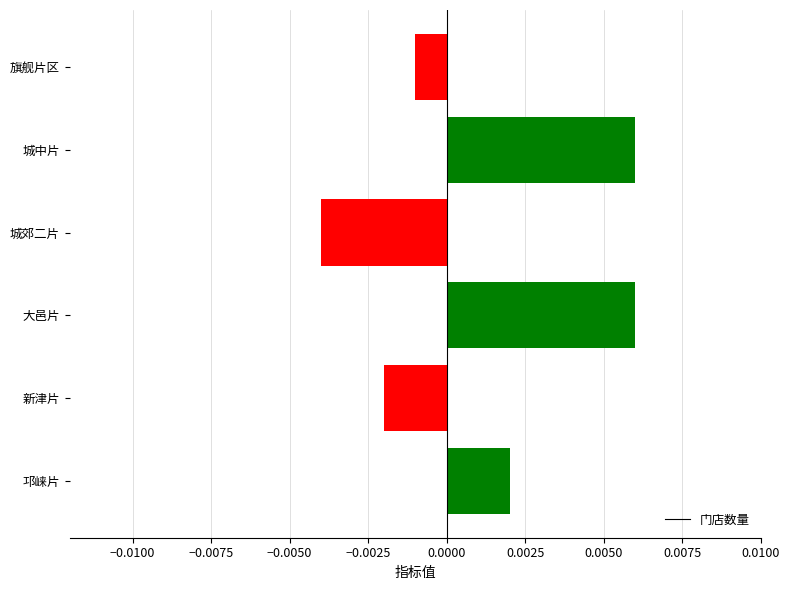

How many values are between 0 and 1?

3